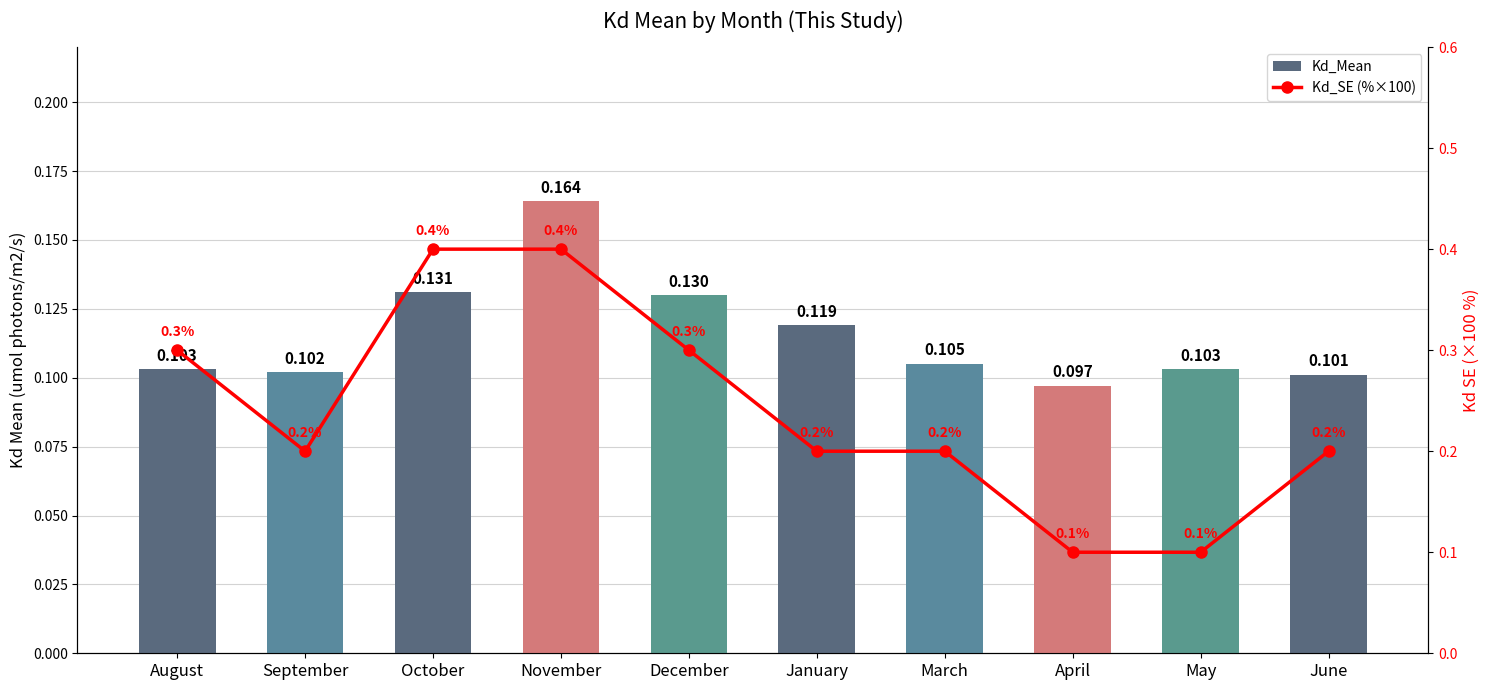

What position from the right is April?

3